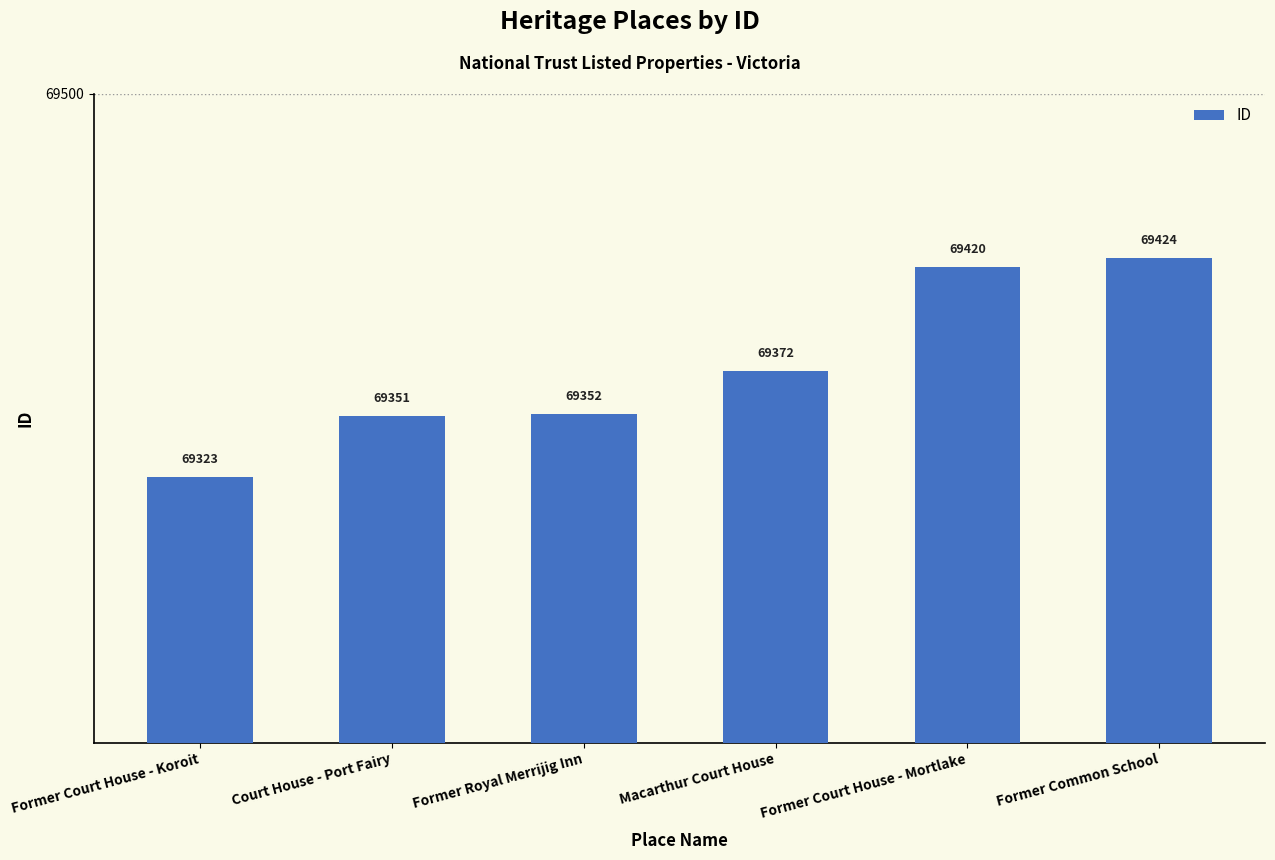

List the labels in order of value, largest first.

Former Common School, Former Court House - Mortlake, Macarthur Court House, Former Royal Merrijig Inn, Court House - Port Fairy, Former Court House - Koroit